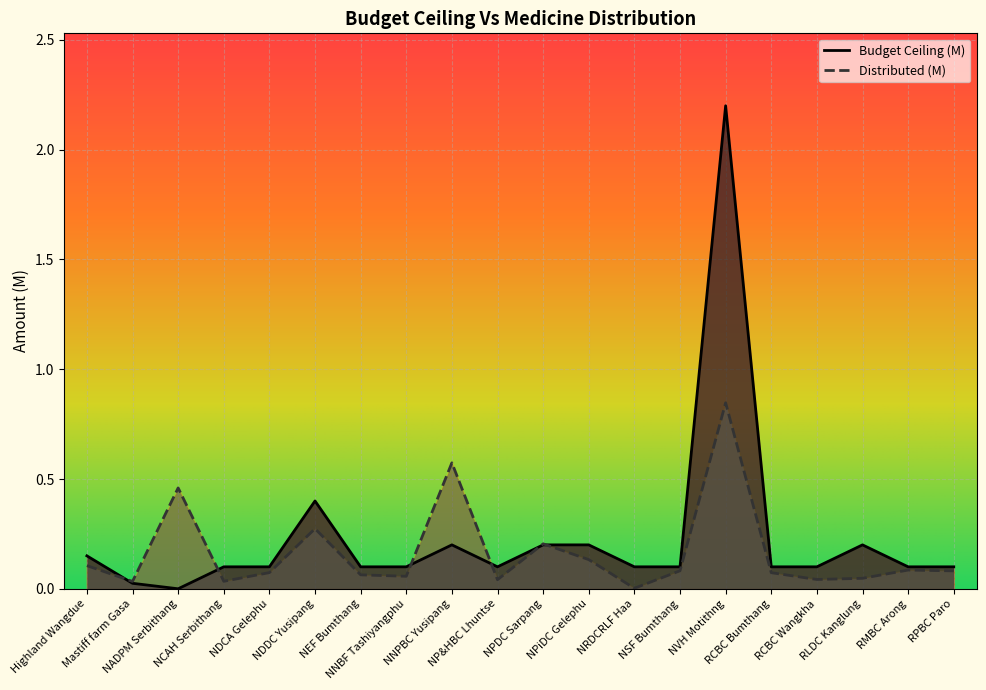

Which series ends up on top after the final intersection of Distributed (M) and Budget Ceiling (M)?

Budget Ceiling (M)